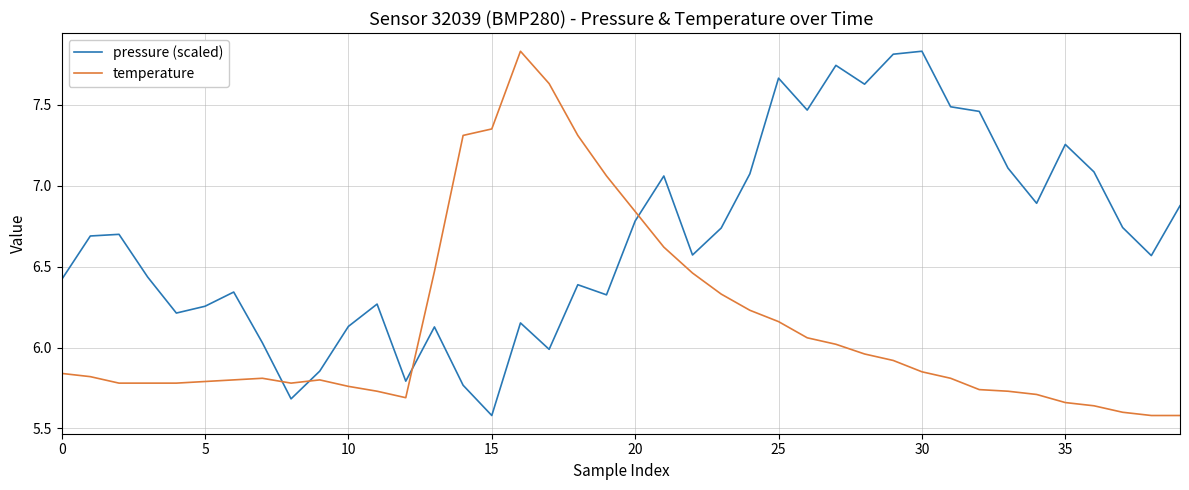

Rank the series by their average value, from highest to lowest.

pressure (scaled), temperature